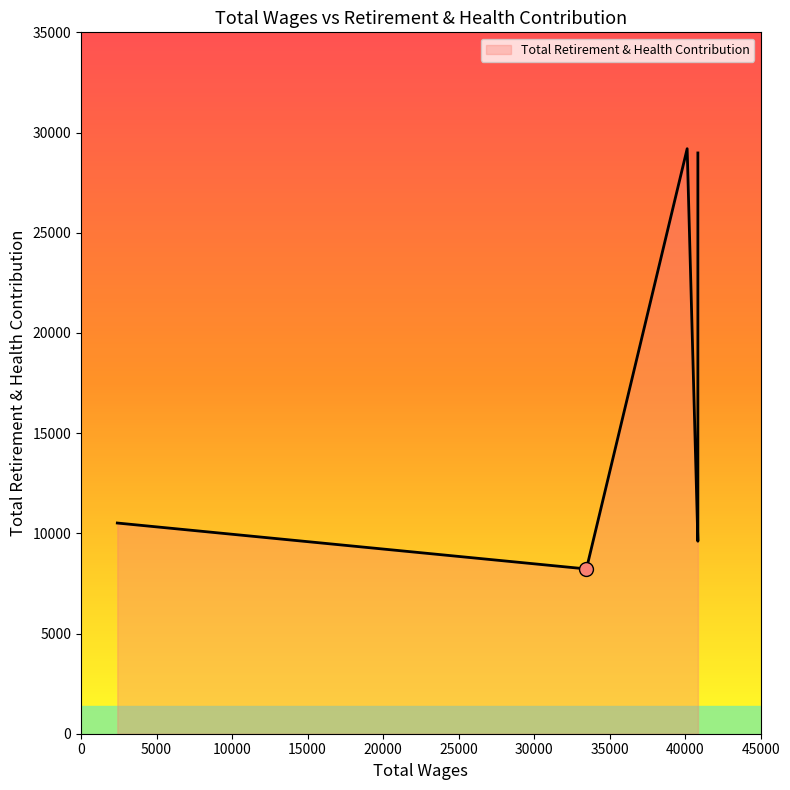

Which label corresponds to the smallest value in the chart?

33462.0